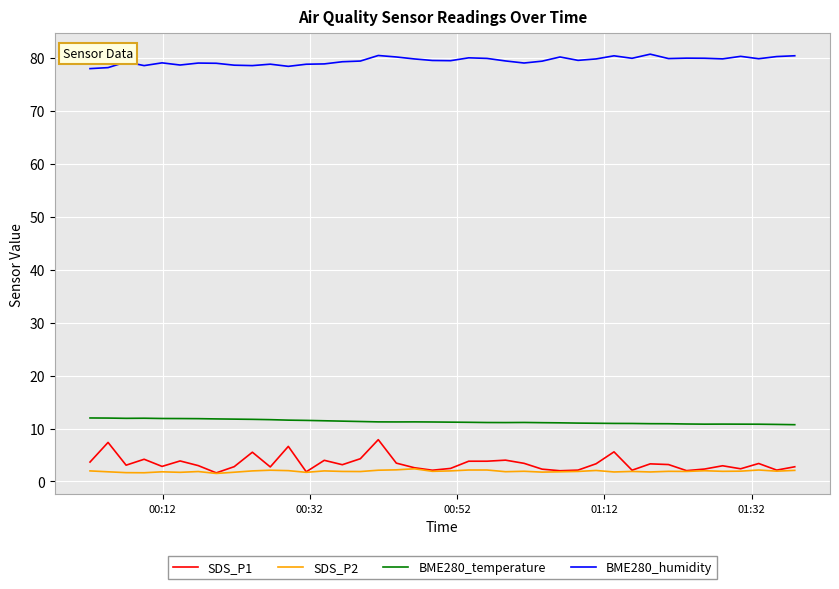

True or false: SDS_P2 and BME280_humidity cross at least once.

False